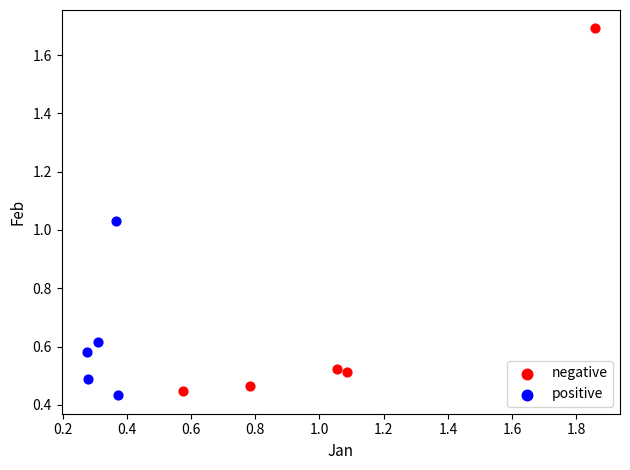

Which series reaches the minimum Y coordinate?

positive